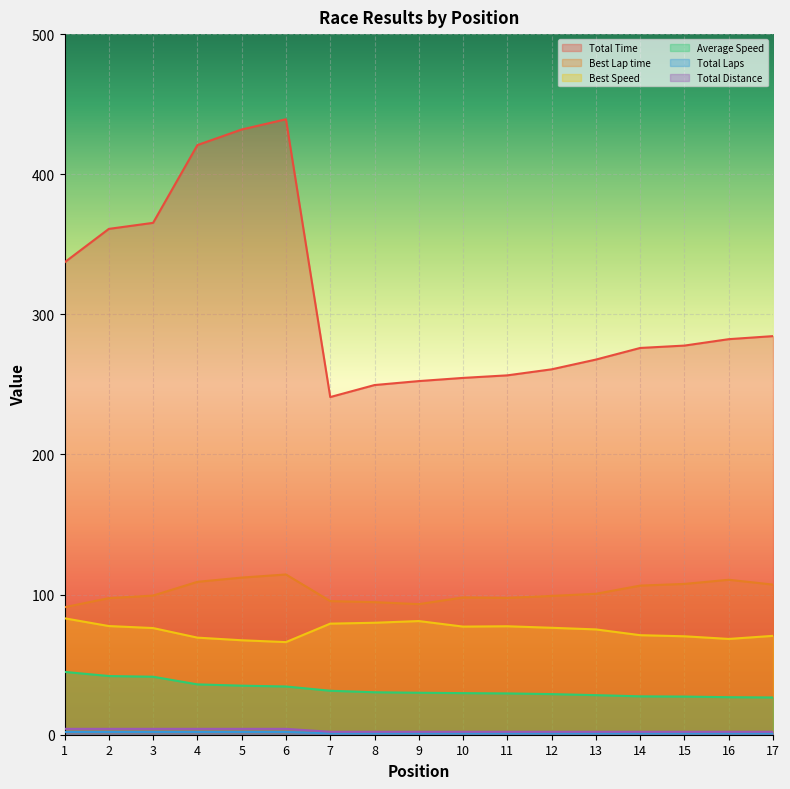

The Best Lap time series shows 97.7 at 11. True or false?

True